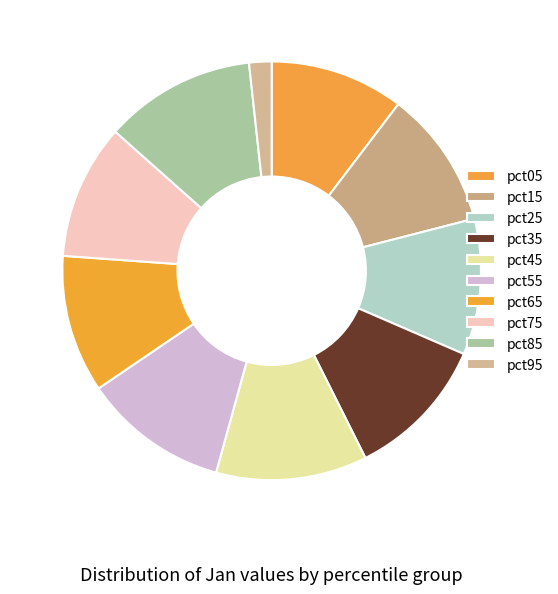

Is there a majority slice in this chart?

No